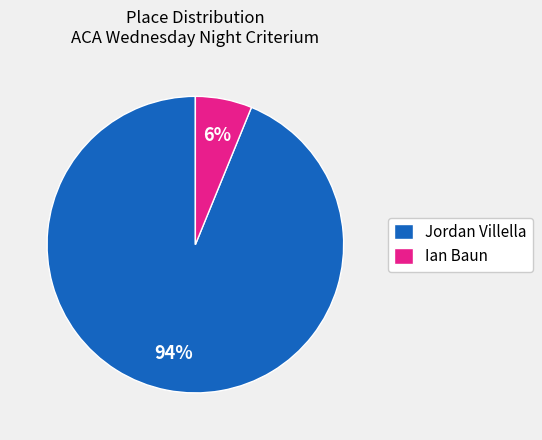

To the nearest percent, what portion does Jordan Villella represent?

94%